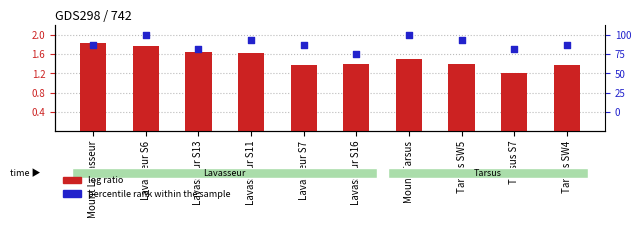

Which series has the largest total across all categories?

percentile rank within the sample